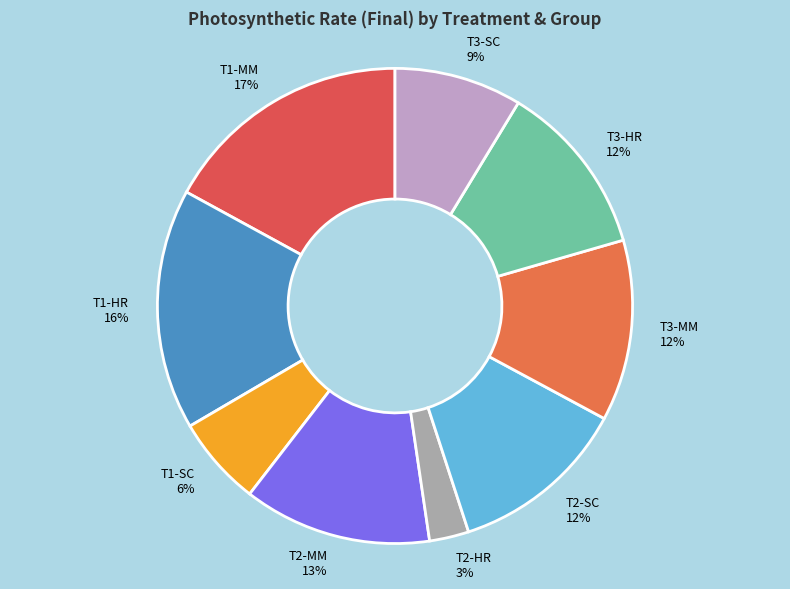

Is T3-HR the majority of the pie?

No